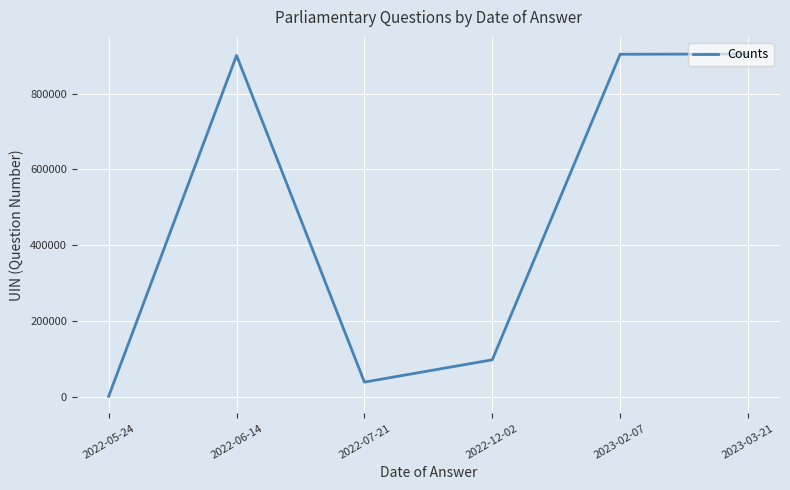

How many values are below 900484?

3